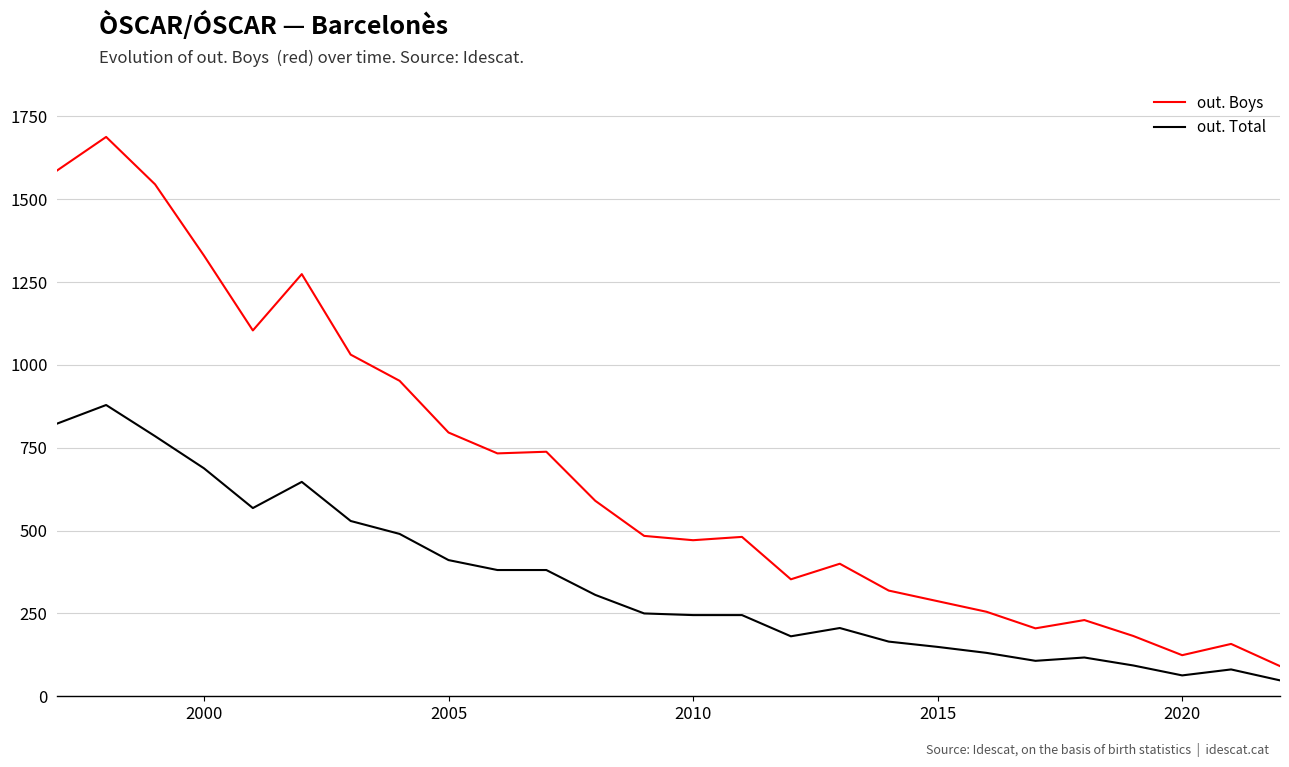

What is the greatest value displayed?

1688